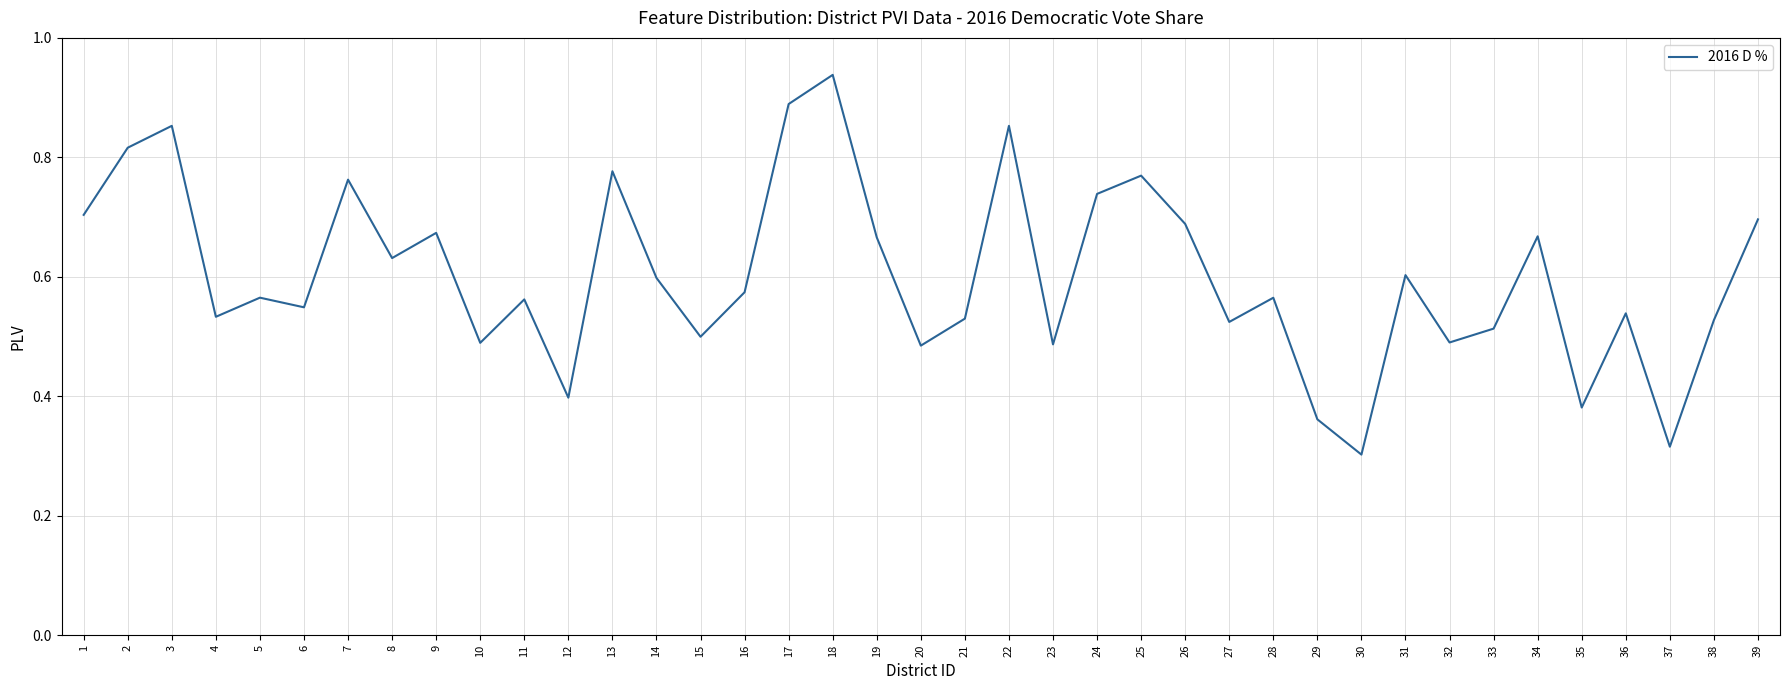

What is the change in value from 5 to 9?

+0.1